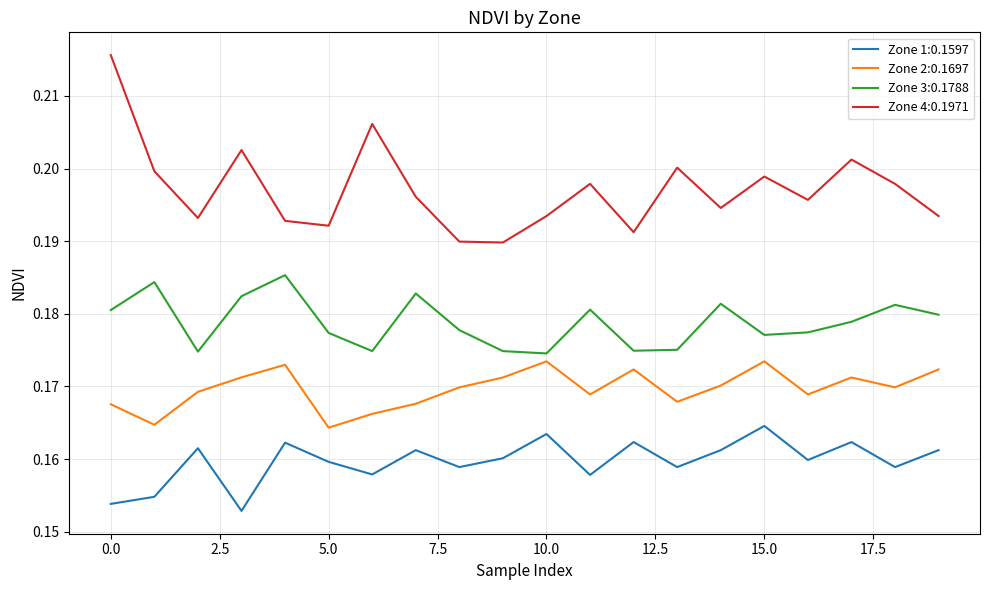

Which series has the largest total across all categories?

Zone 4:0.1971